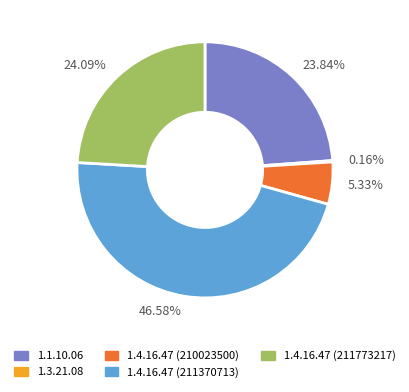

Is 1.4.16.47 (211773217) the majority of the pie?

No